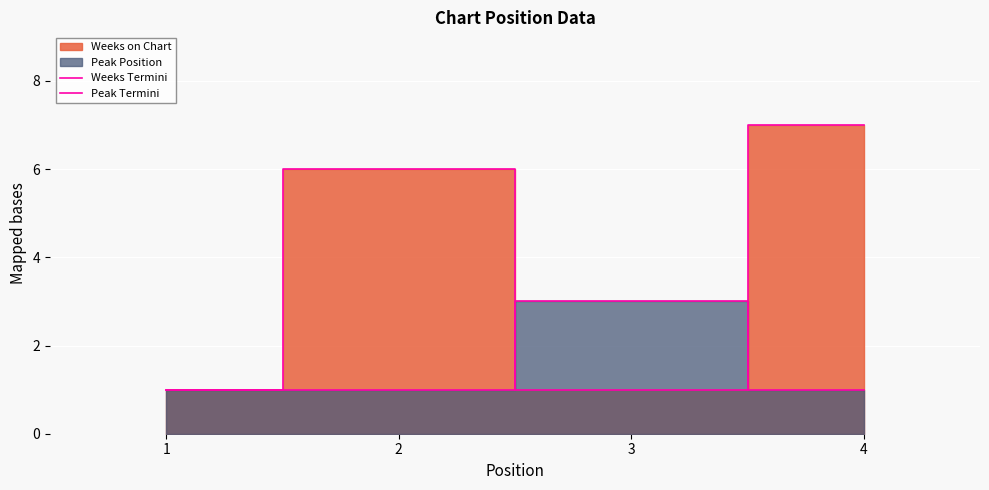

Which category has the highest value across all series?

4